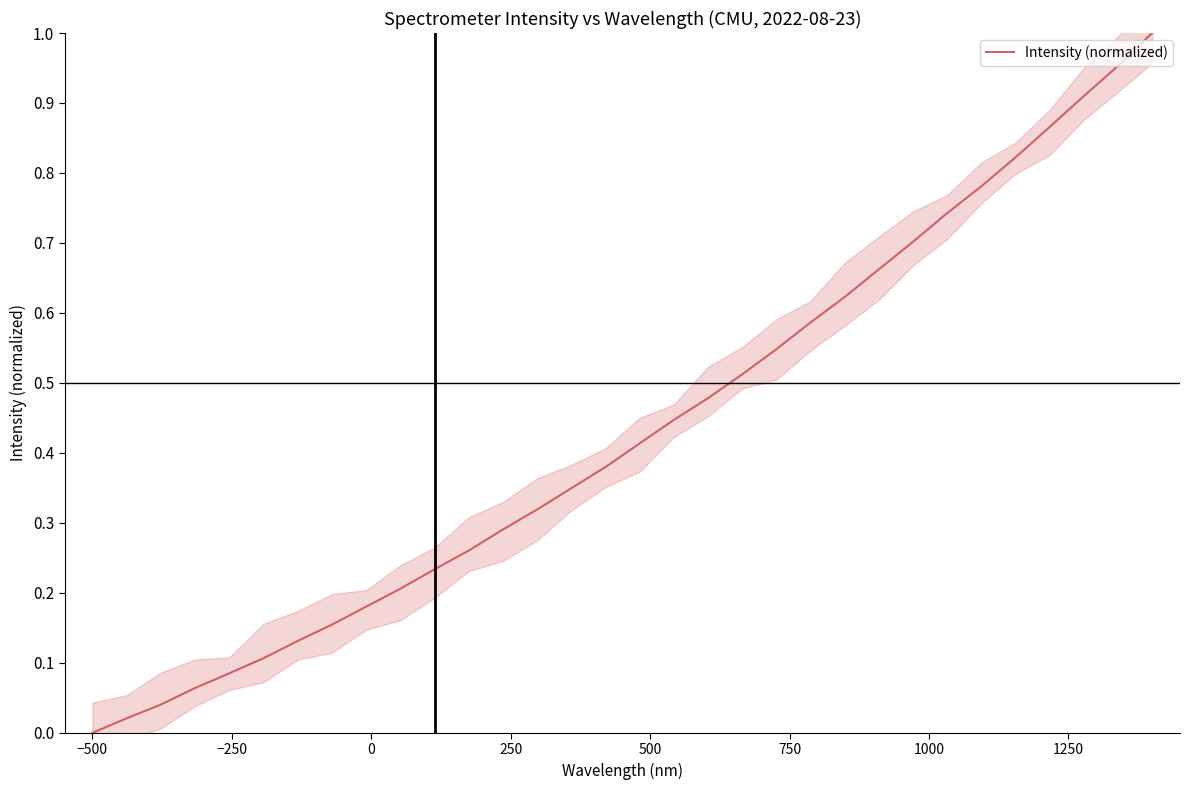

Reading left to right, transcribe all the data shown in this chart.

0.0	0.0	0.0	0.1	0.1	0.1	0.1	0.2	0.2	0.2	0.2	0.3	0.3	0.3	0.3	0.4	0.4	0.4	0.5	0.5	0.5	0.6	0.6	0.7	0.7	0.7	0.8	0.8	0.9	0.9	1.0	1.0